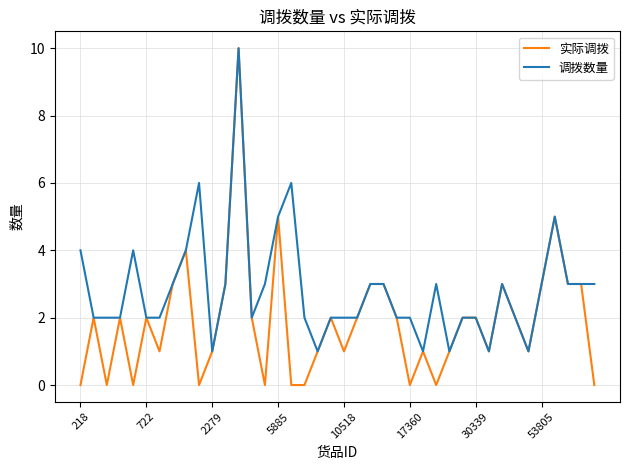

What is the sum of all 调拨数量 values?

113